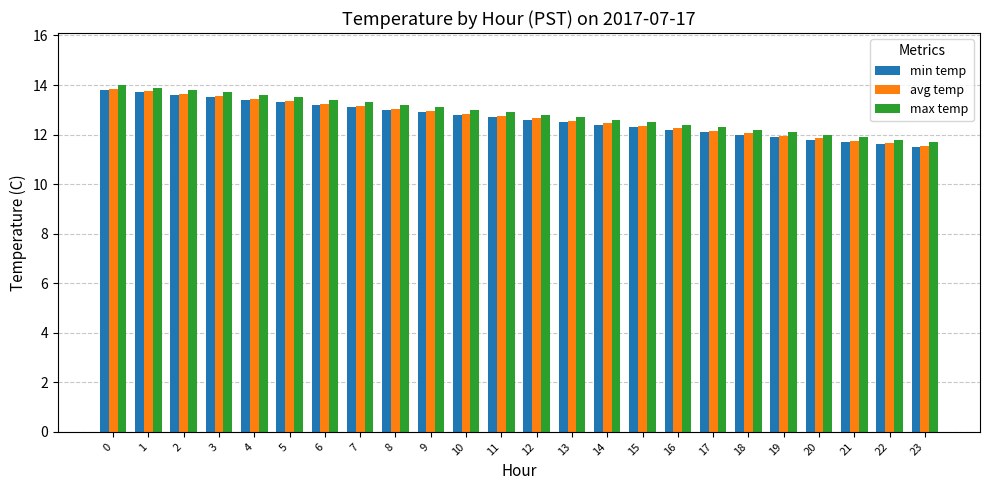

Is it true that min temp equals 17.2 at 9?

False